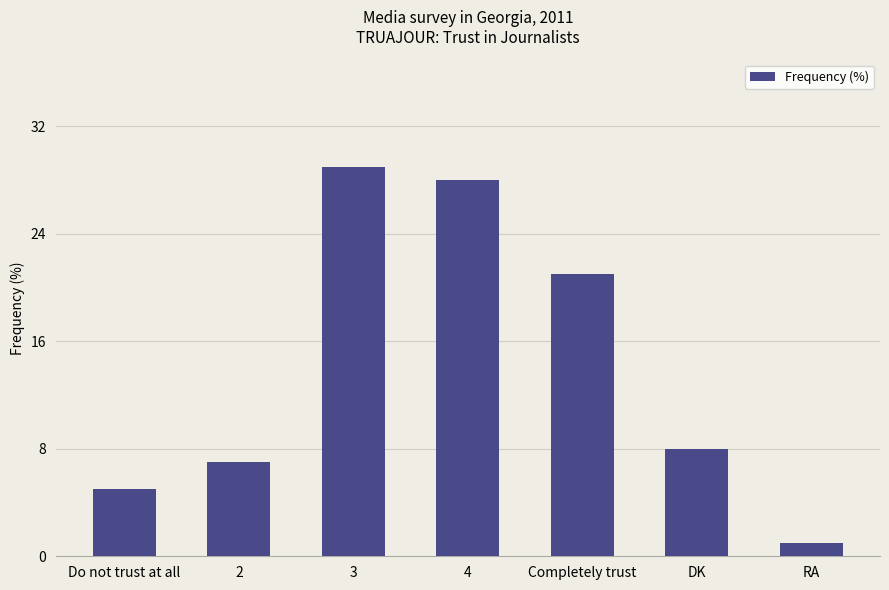

What is the change in value from Do not trust at all to 3?

+24